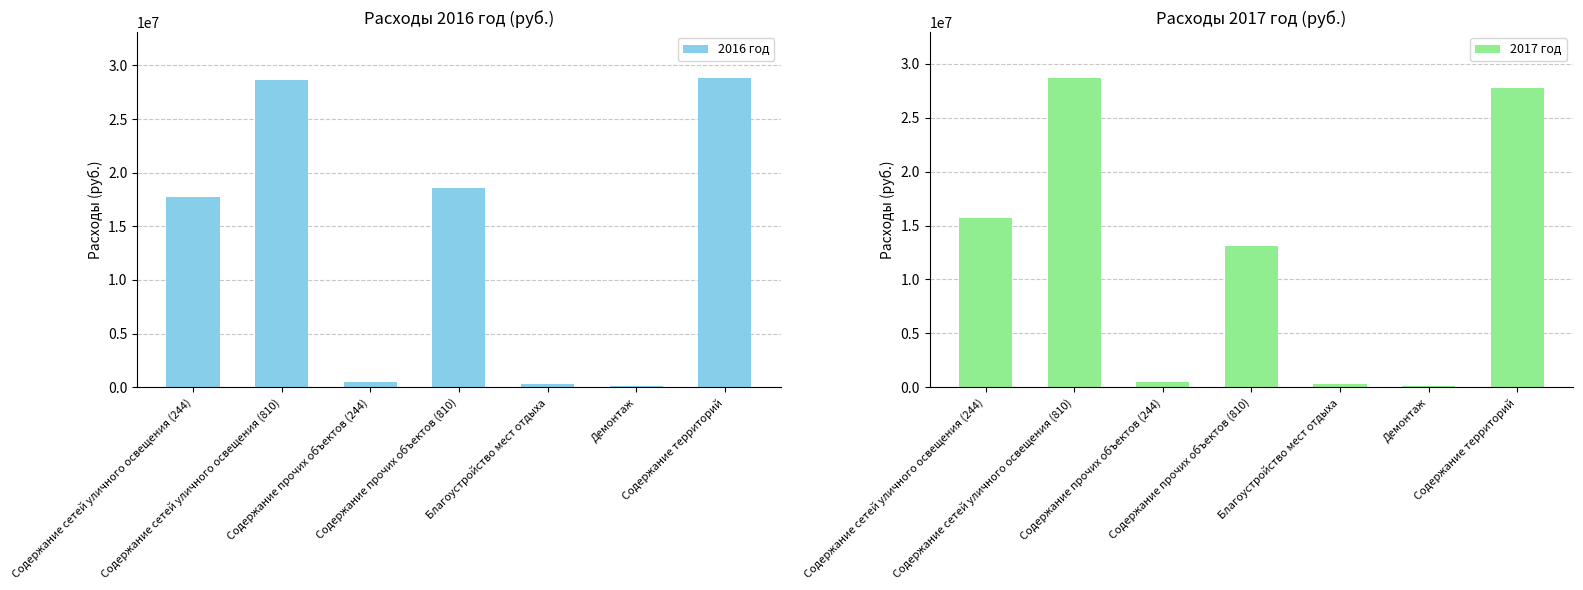

Reading left to right, transcribe all the data shown in this chart.

2016 год: Содержание сетей уличного освещения (244)=17729519	Содержание сетей уличного освещения (810)=28644866	Содержание прочих объектов (244)=458179	Содержание прочих объектов (810)=18589876	Благоустройство мест отдыха=325995	Демонтаж=100000	Содержание территорий=28789380
2017 год: Содержание сетей уличного освещения (244)=15729519	Содержание сетей уличного освещения (810)=28644866	Содержание прочих объектов (244)=458179	Содержание прочих объектов (810)=13089876	Благоустройство мест отдыха=325995	Демонтаж=100000	Содержание территорий=27789380